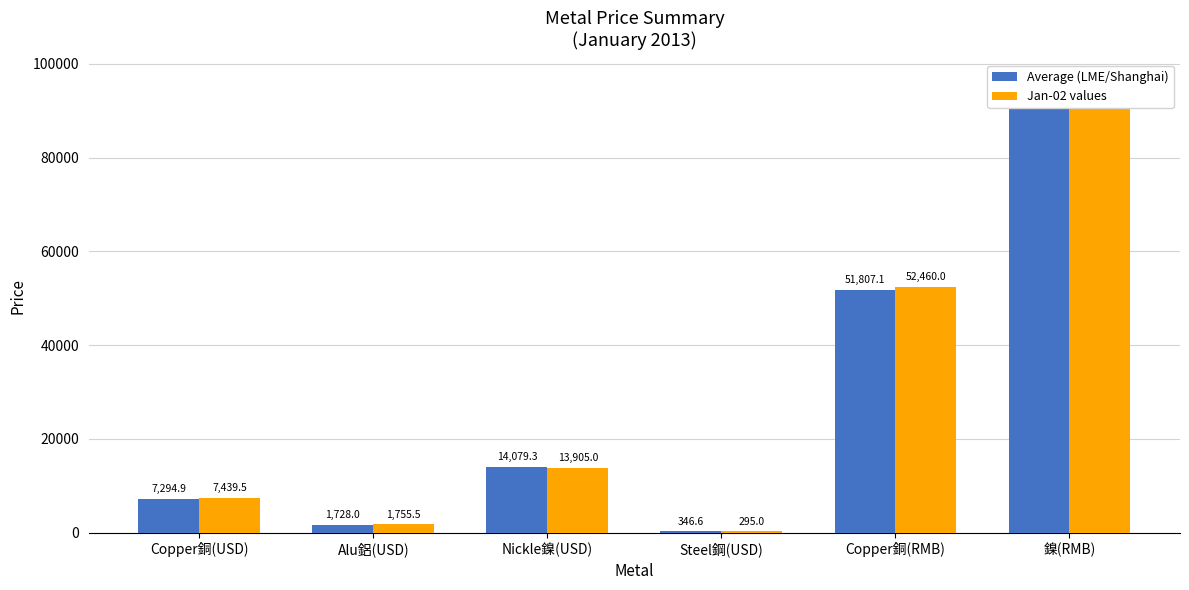

Which series has the widest spread of values?

Jan-02 values